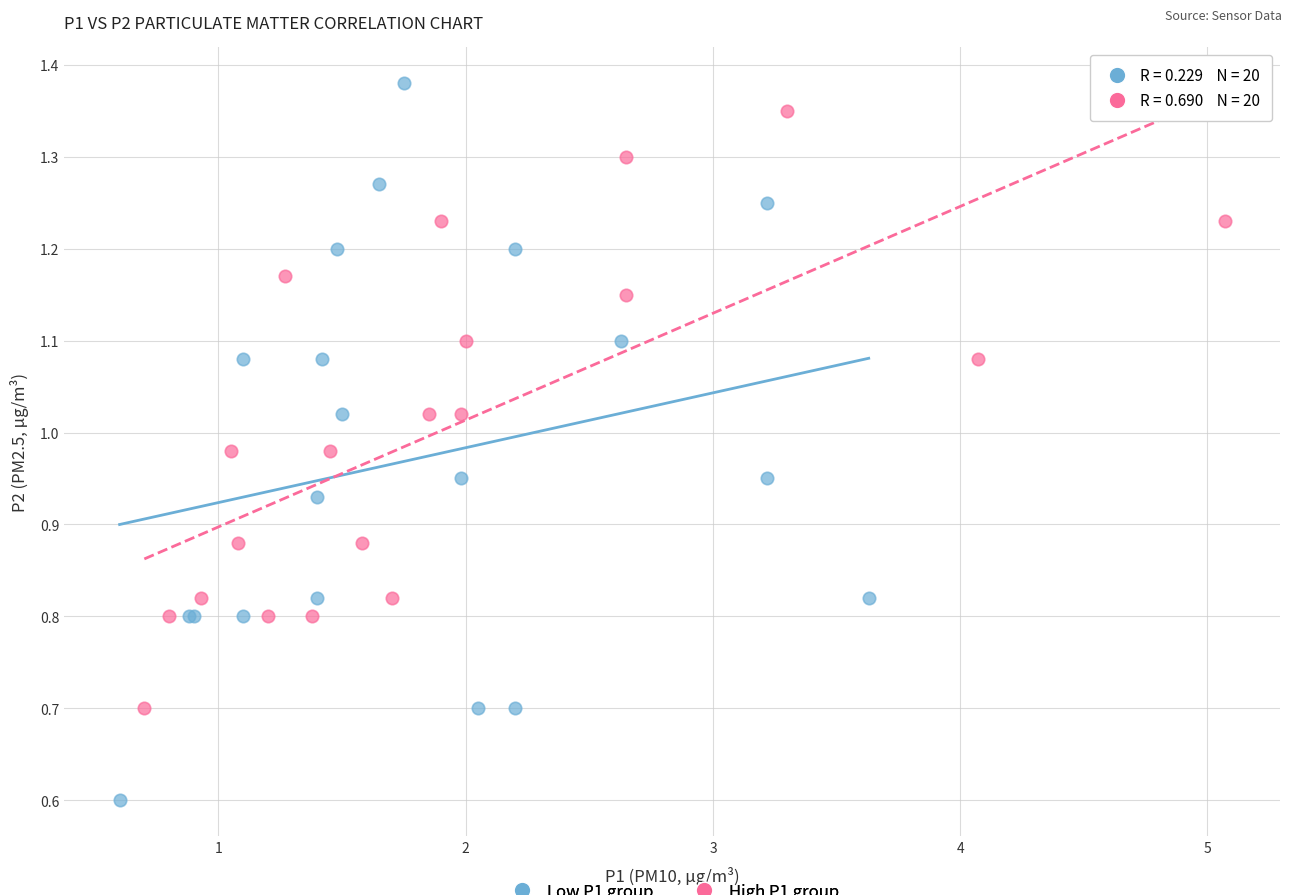

Which series contains the highest Y value?

Low P1 group